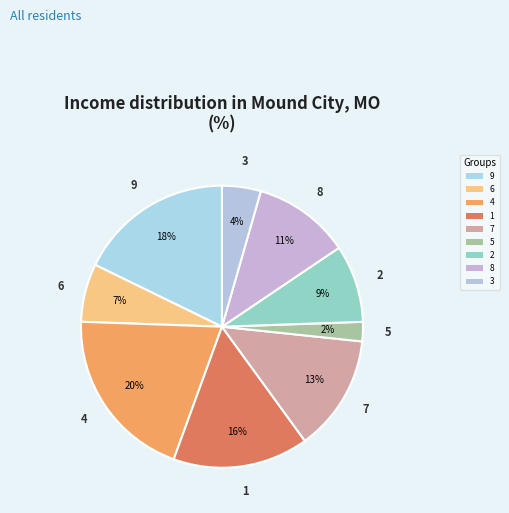

How many segments does this pie chart have?

9